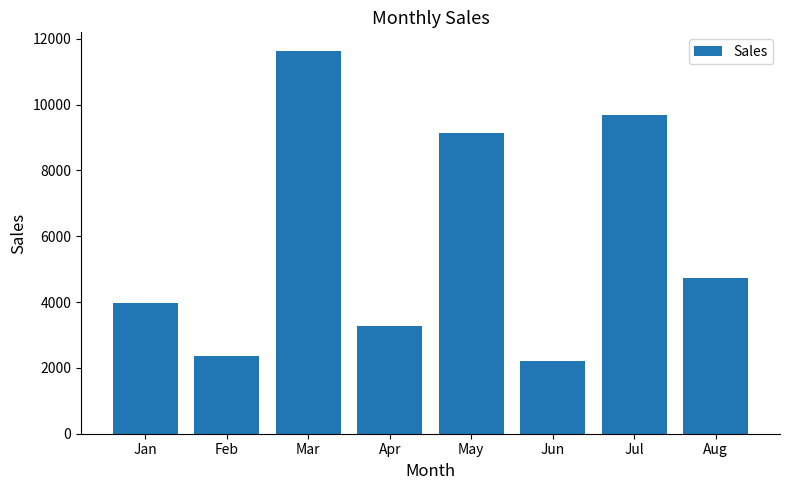

Between Mar and Jun, which is larger?

Mar